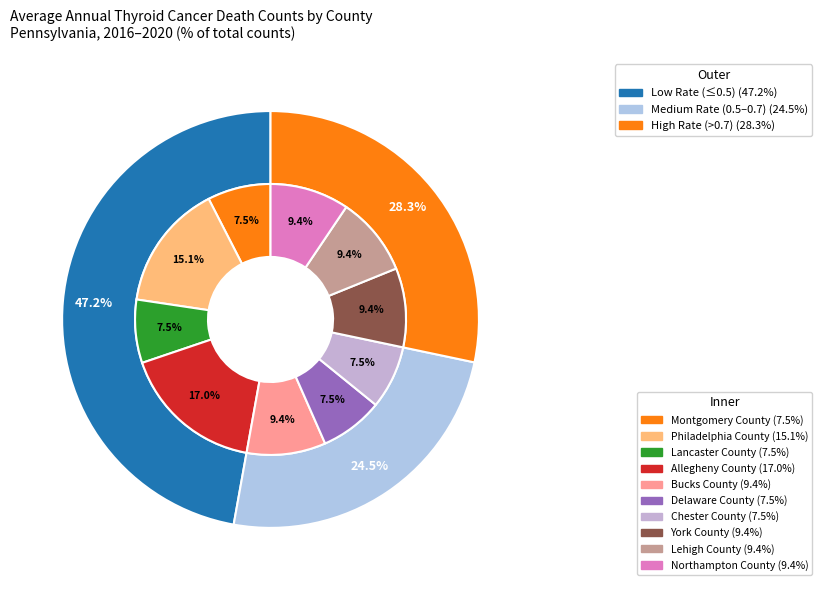

What percentage is the Lancaster County slice, to the nearest percent?

8%